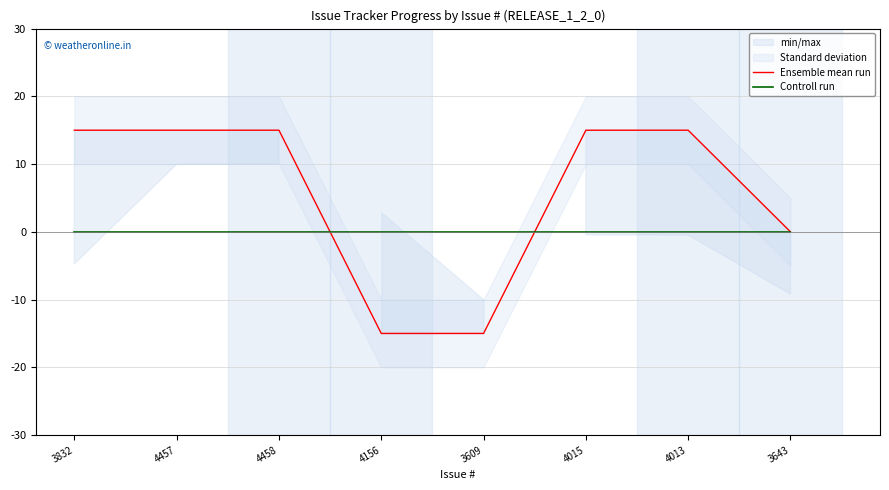

How many intersections are there between Controll run and Ensemble mean run?

2